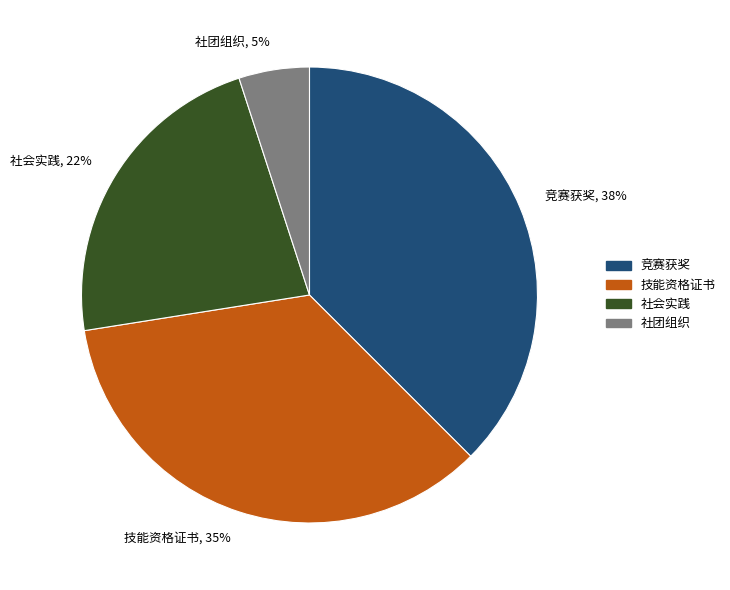

To the nearest percent, what portion does 社团组织, 5% represent?

5%